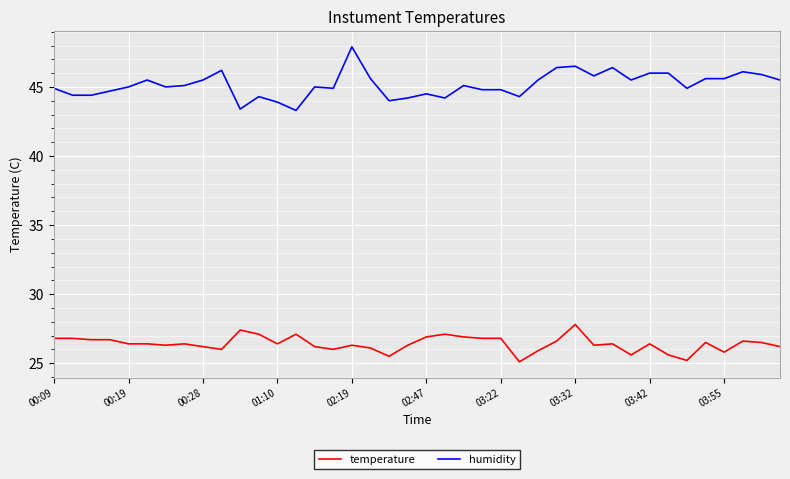

Which series has the largest total across all categories?

humidity